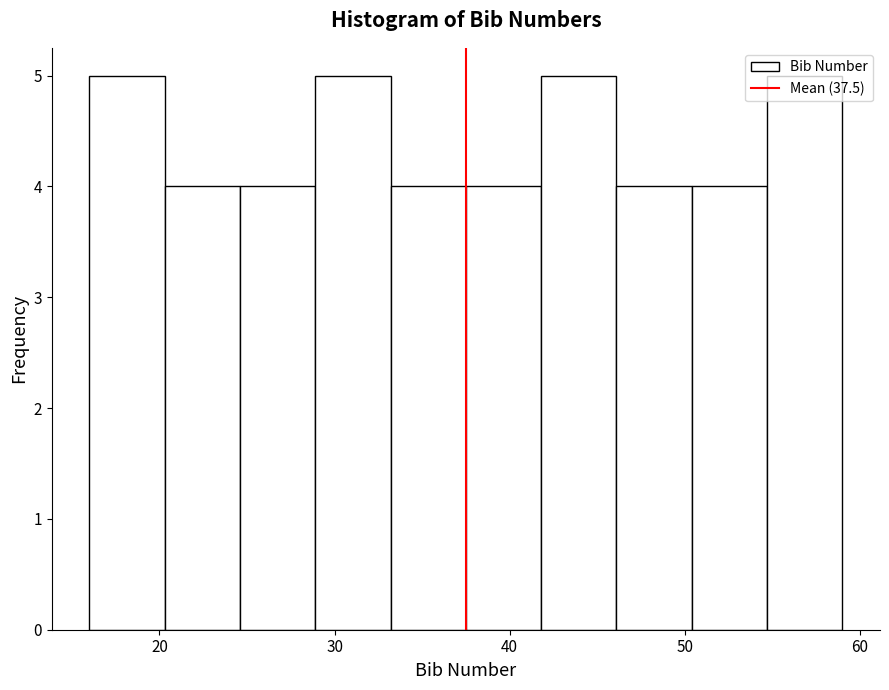

Reading left to right, list every bar in this chart as the range it spans on the x-axis followed by its height. Neither the bar edges nor the heights are printed on the chart, so give them approximately, as read against the axes.

16.0 to 20.3: 5
20.3 to 24.6: 4
24.6 to 28.9: 4
28.9 to 33.2: 5
33.2 to 37.5: 4
37.5 to 41.8: 4
41.8 to 46.1: 5
46.1 to 50.4: 4
50.4 to 54.7: 4
54.7 to 59.0: 5